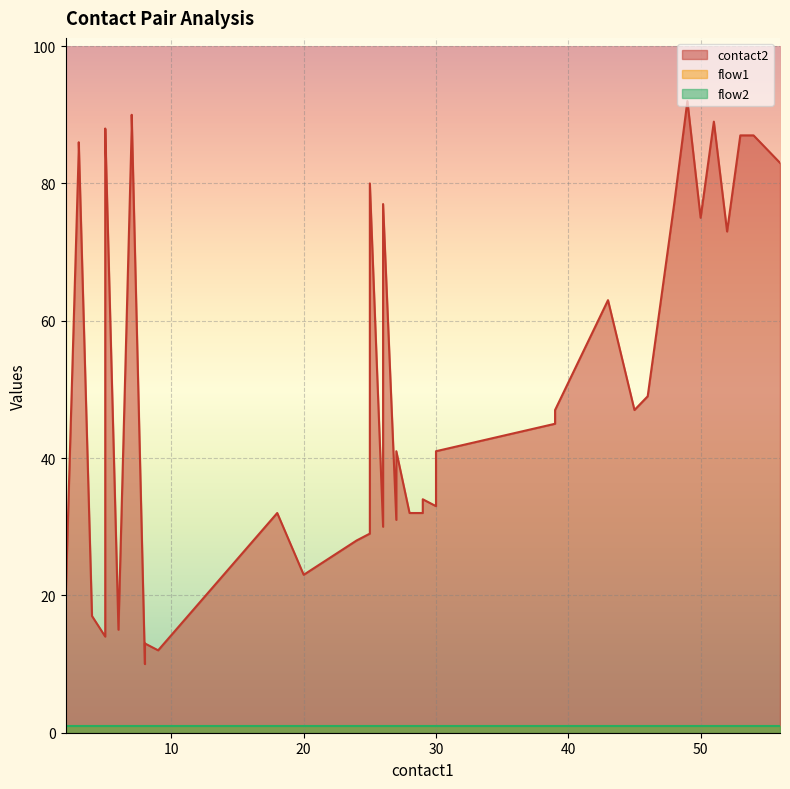

Is it true that contact2 equals 46 at 25?

False